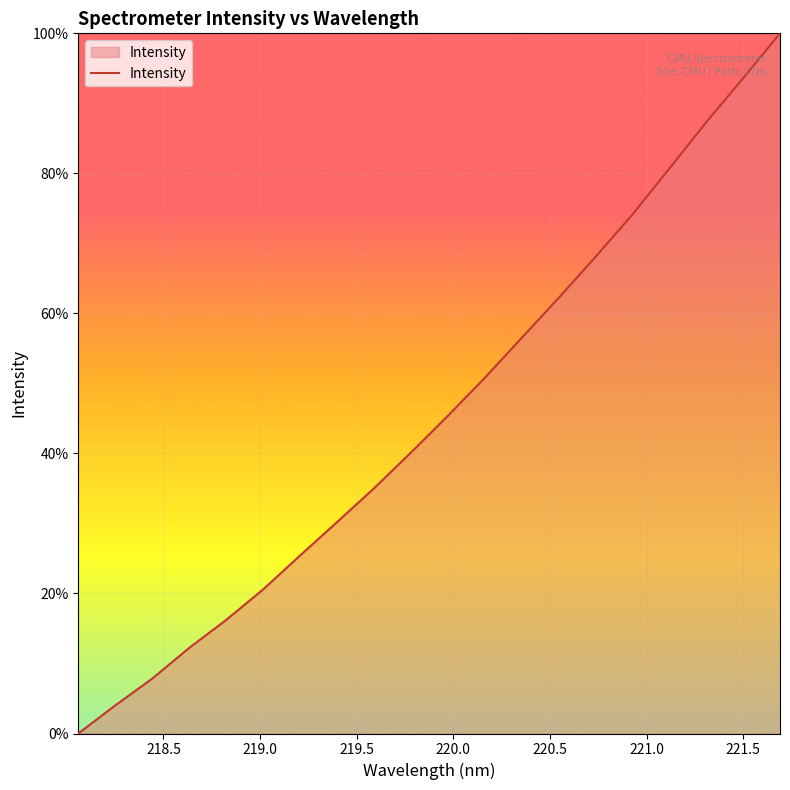

What is the difference between the maximum and minimum values?

100.0